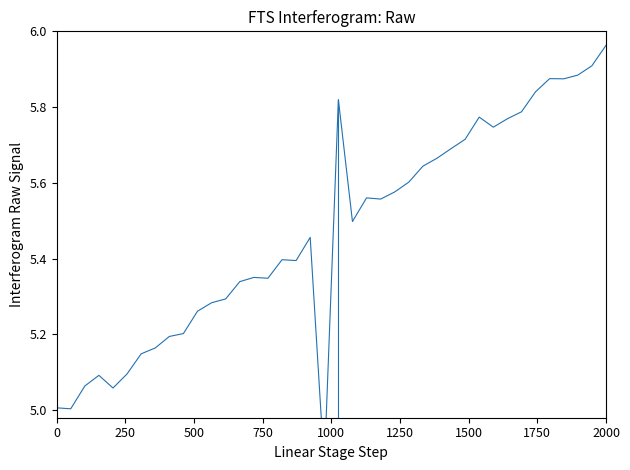

The chart shows a value of 1.2 at 16. True or false?

False